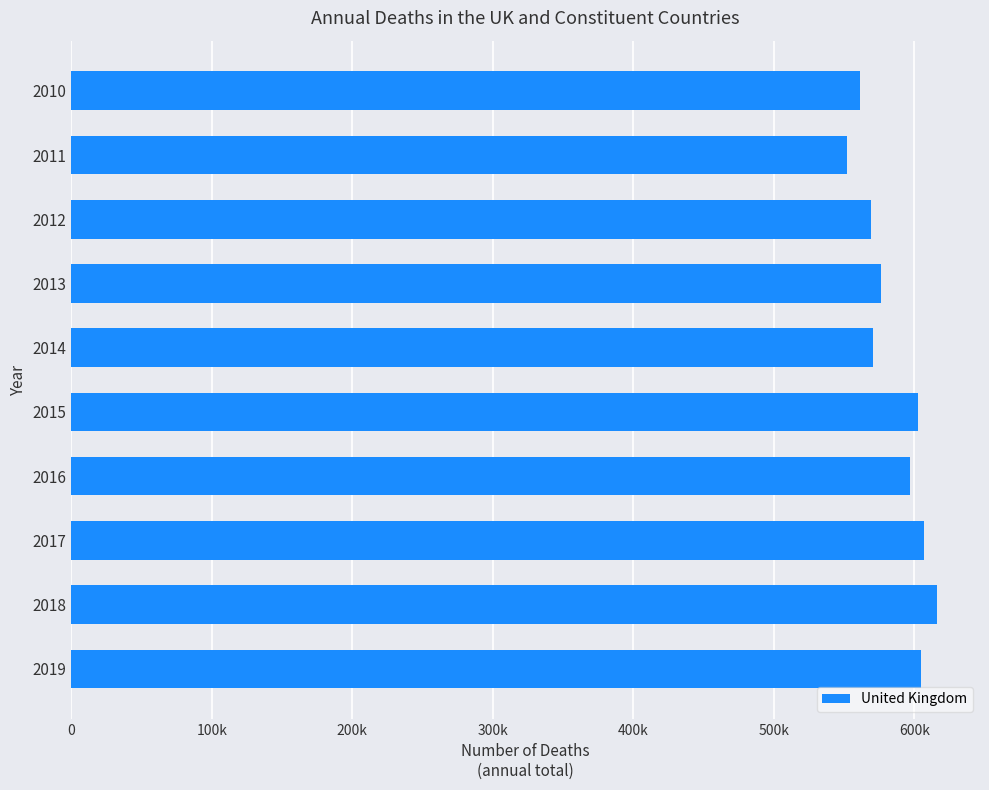

Does the chart contain any negative values?

No